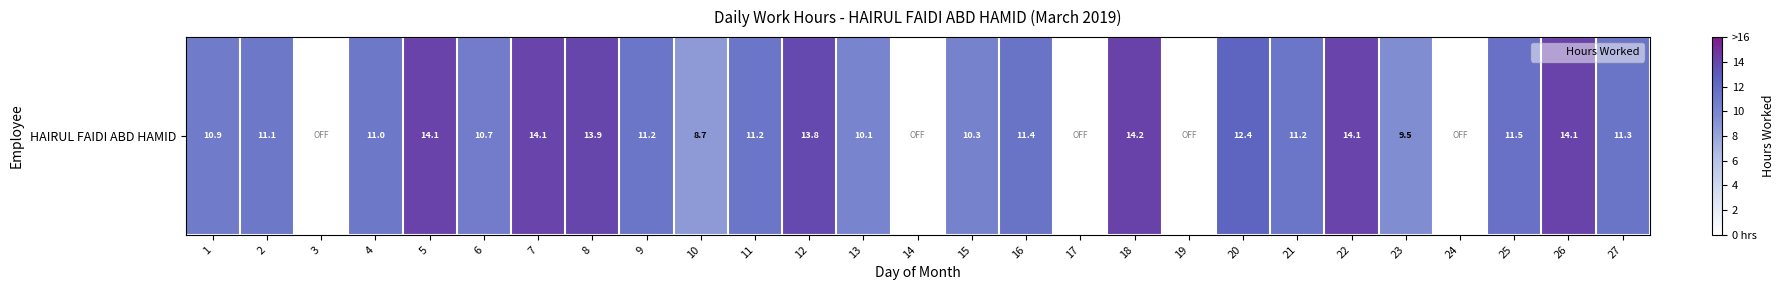

What is the sum of all values?

260.8